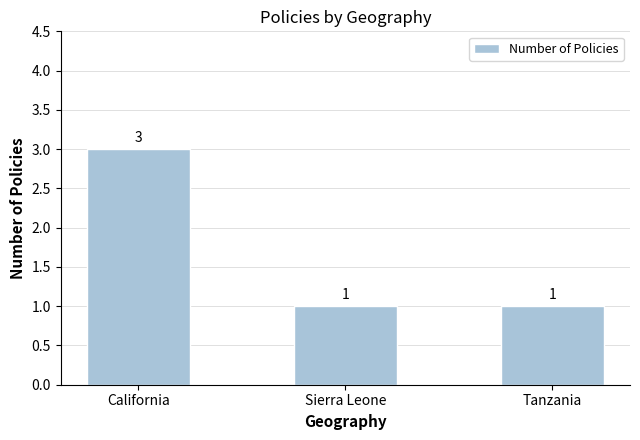

Count the values in the range 1 to 3.

3